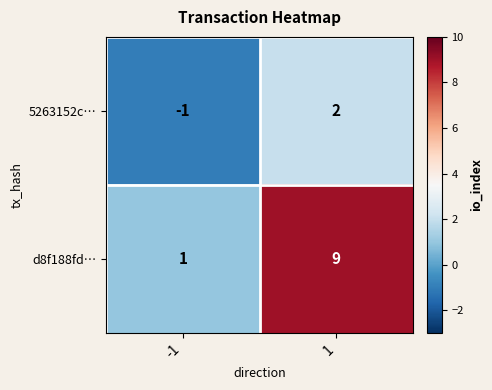

What is the greatest value displayed?

9